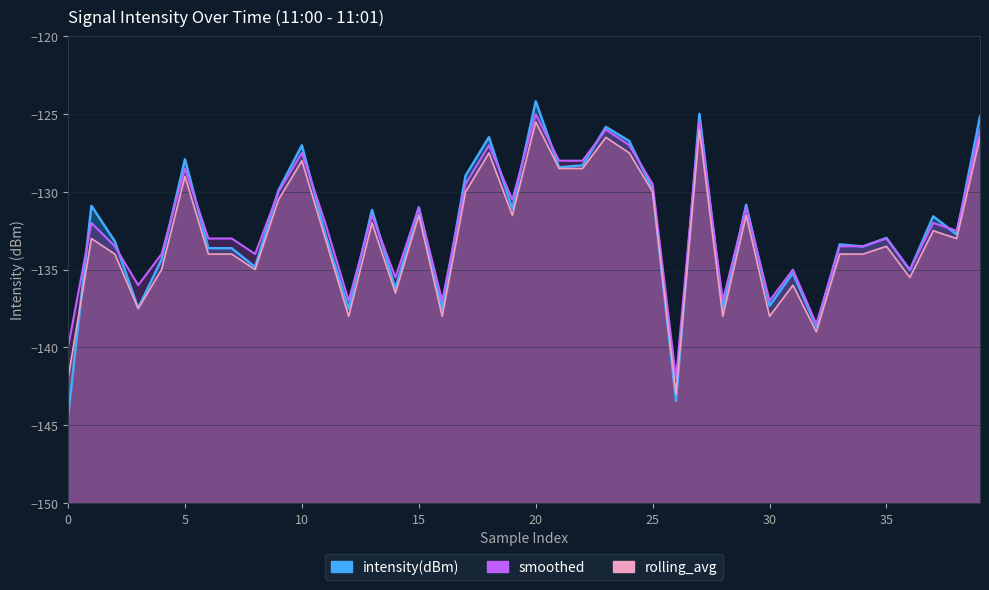

At which label does smoothed reach its minimum?

26